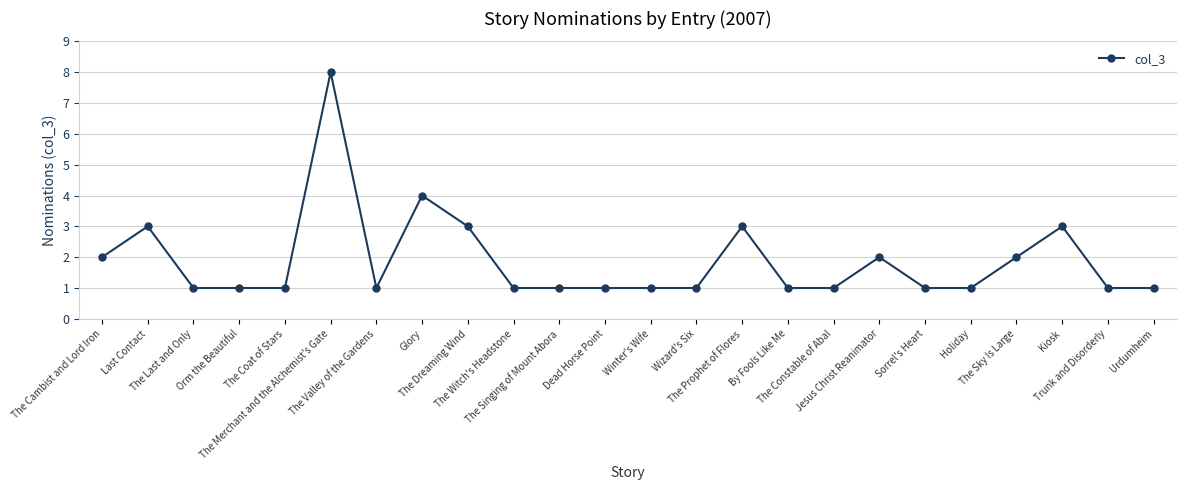

What is the label of the 21st point from the right?

Orm the Beautiful